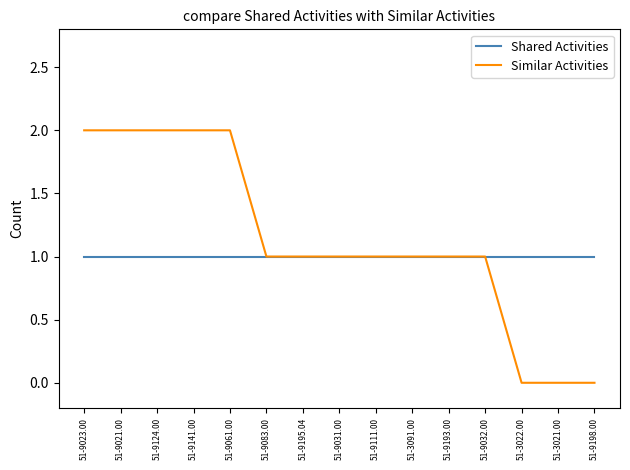

True or false: Shared Activities has a value of 1 at 51-9031.00.

True